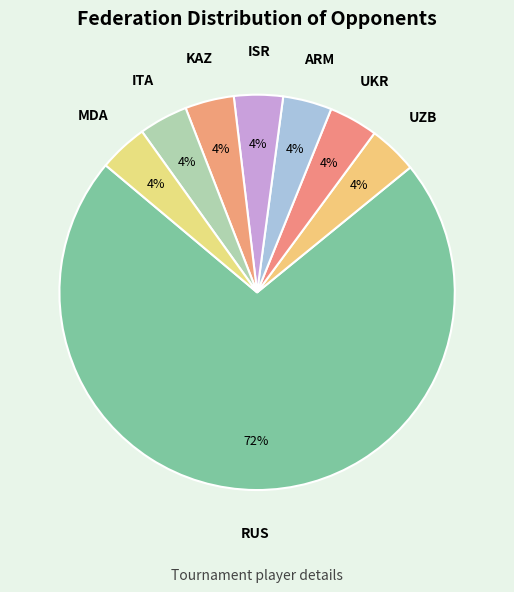

Does any single category account for the majority?

Yes